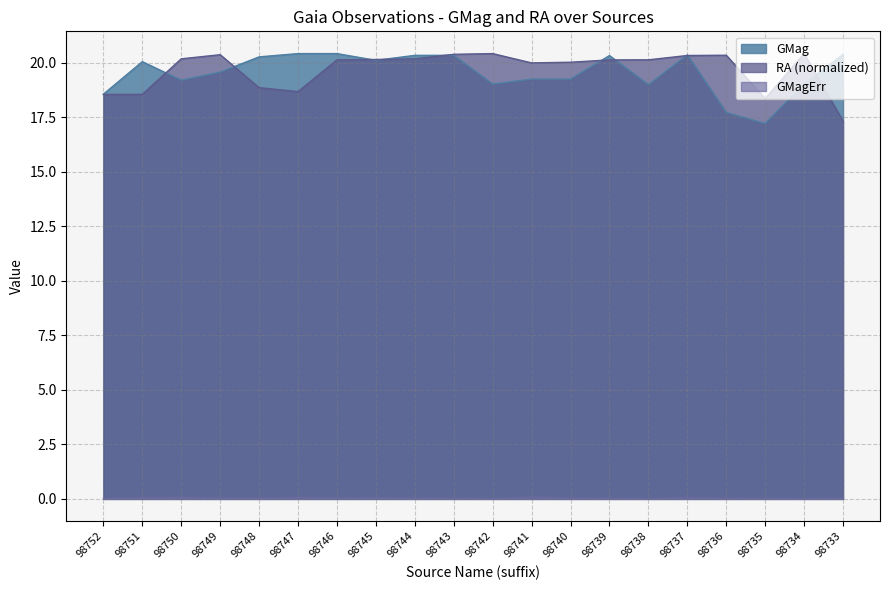

At which category does GMag reach its first local valley?

98750